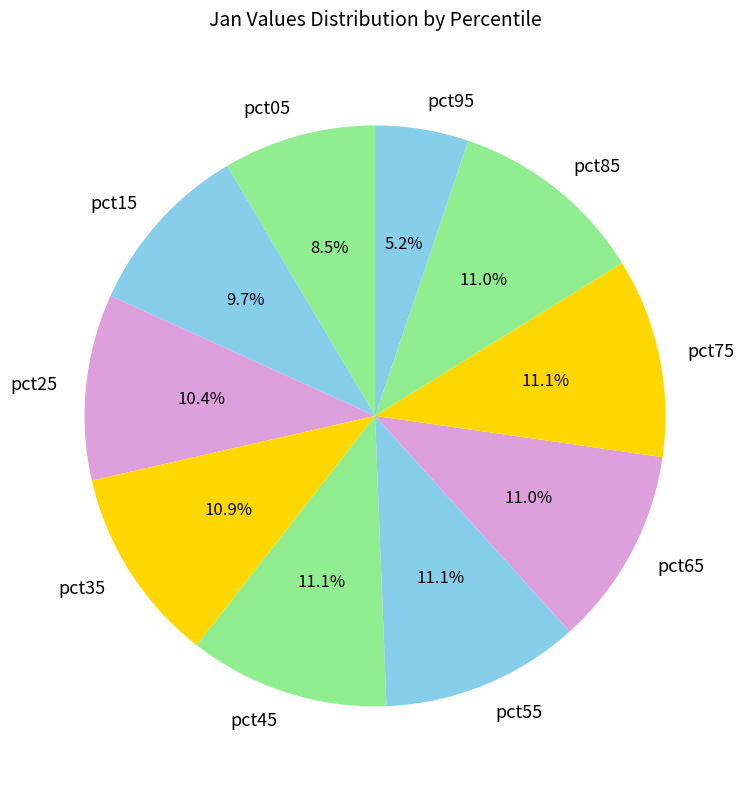

What is the smallest slice in the pie chart?

pct95